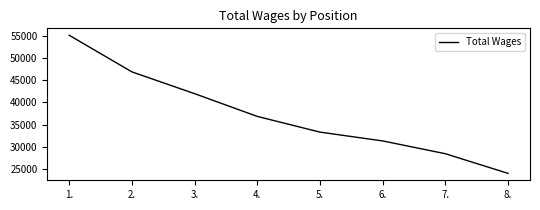

Which category has the highest value across all series?

1.